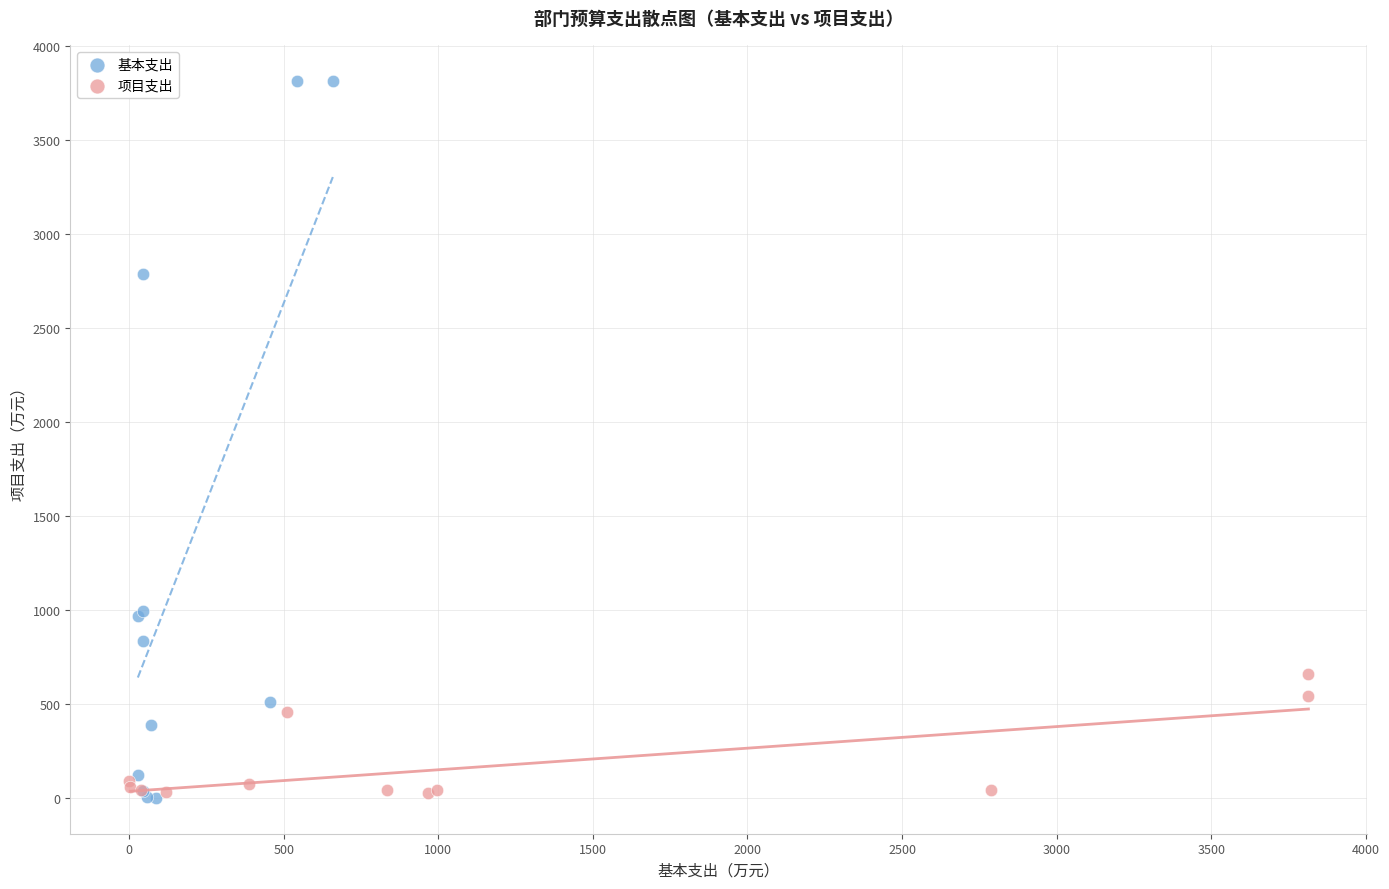

Which series has the largest Y range (max minus min)?

基本支出